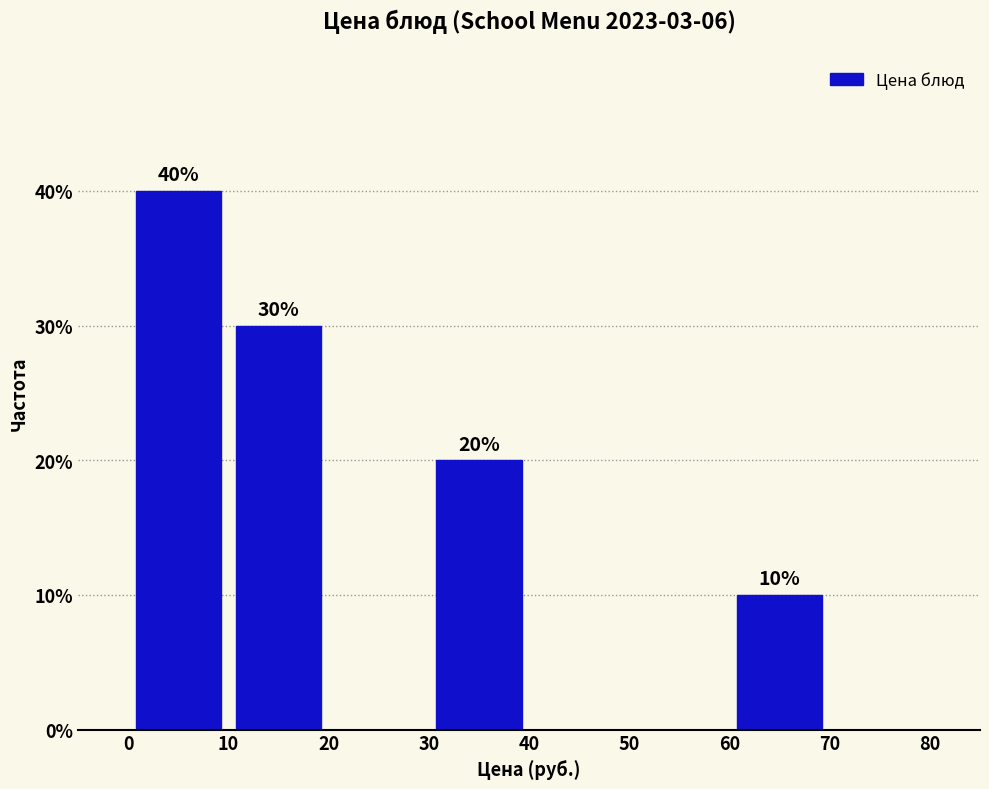

Over which range of the x-axis is the bar tallest?

0 to 10